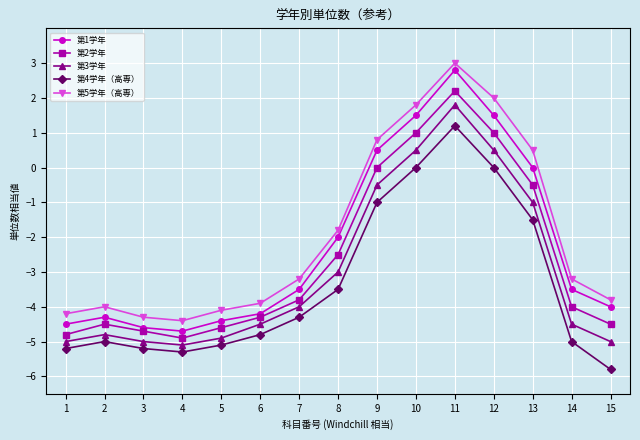

What is the average value of the 第2学年 series?

-2.6